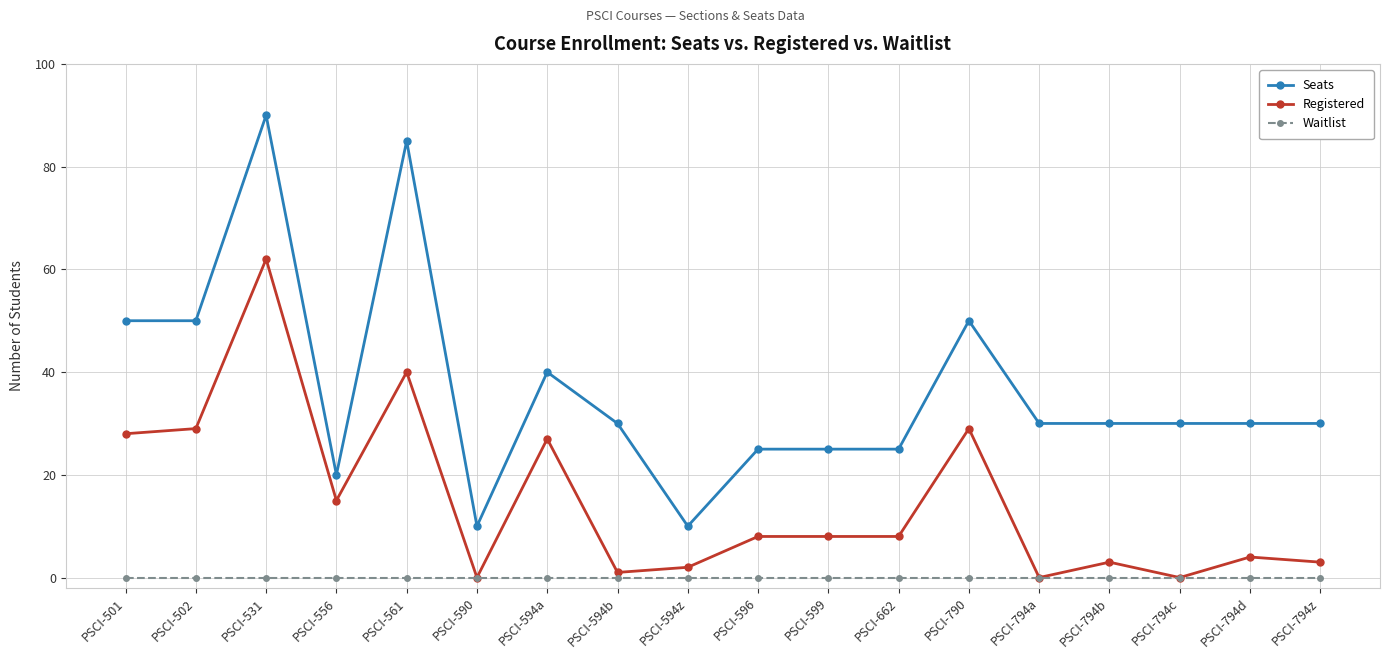

What are all the series names shown in the legend?

Seats, Registered, Waitlist